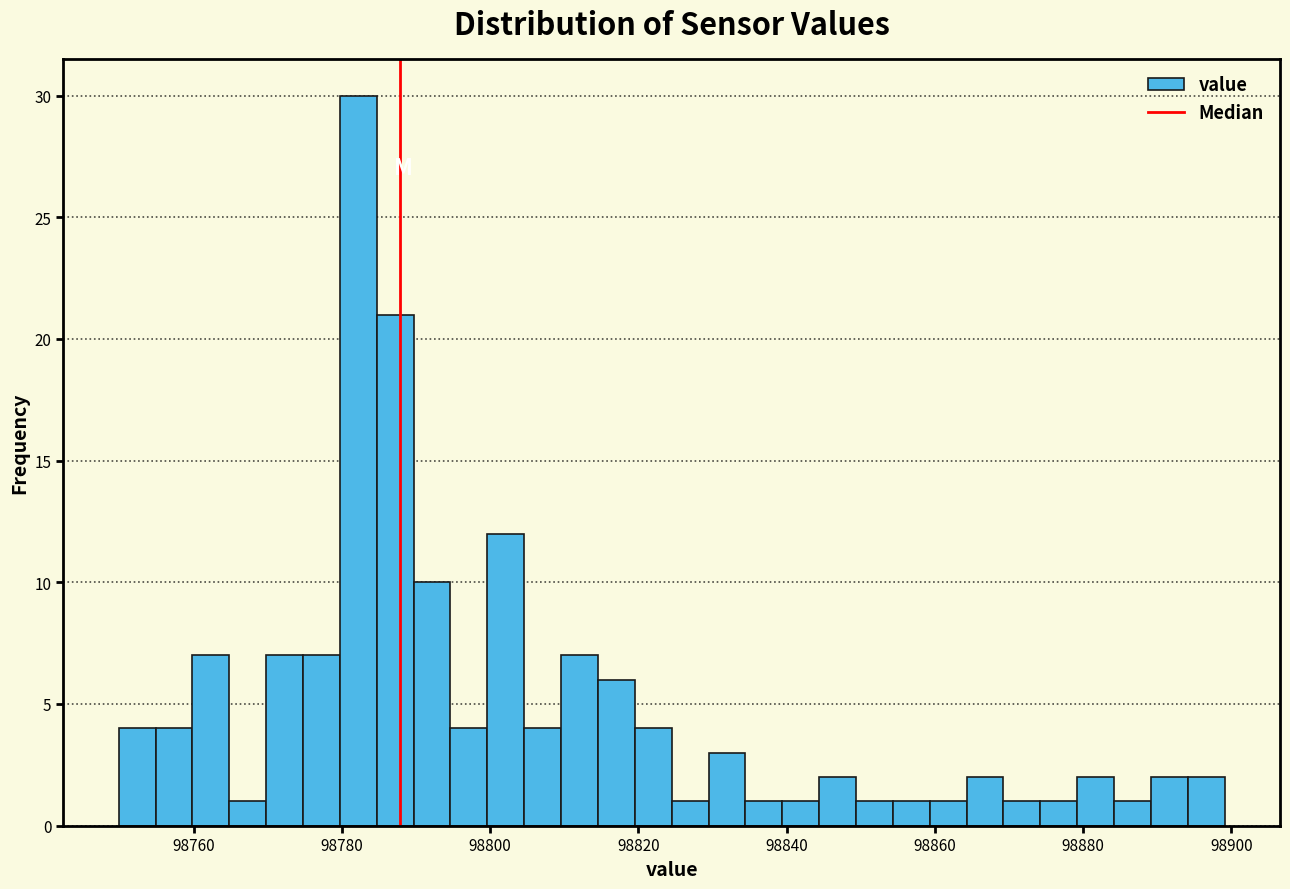

Read against the x-axis, roughly where is the centre of the tallest bar?

98782